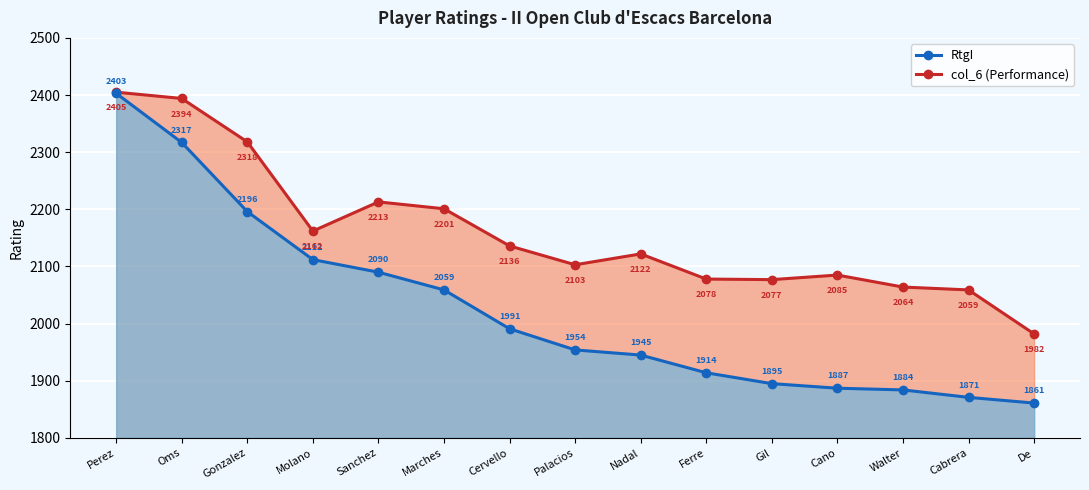

List the series in order of their peak value, highest first.

col_6 (Performance), RtgI